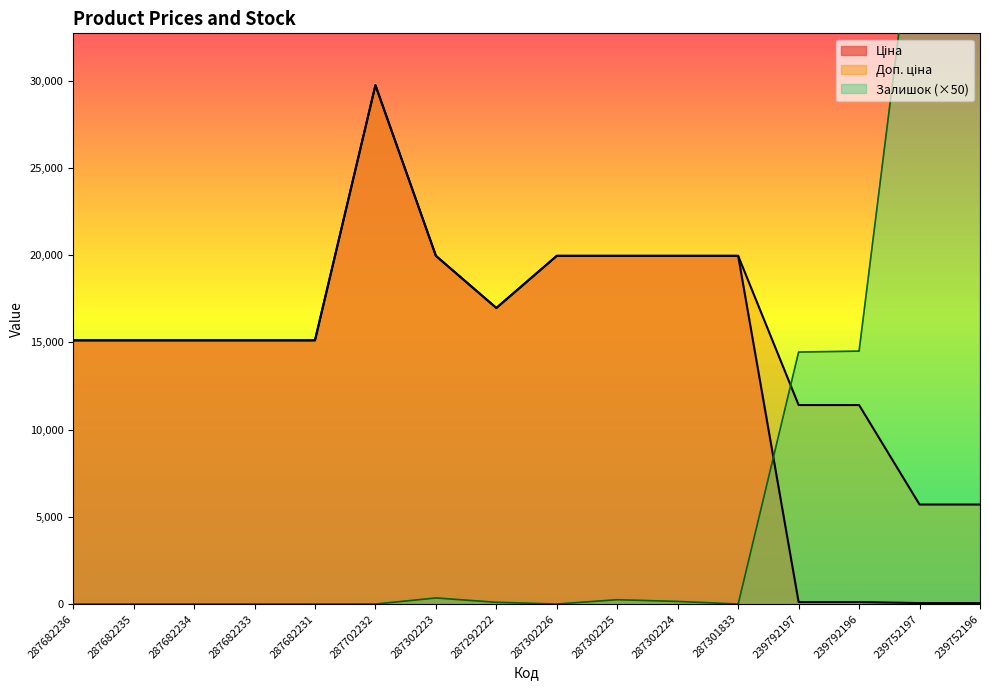

Which series has the largest total across all categories?

Доп. ціна